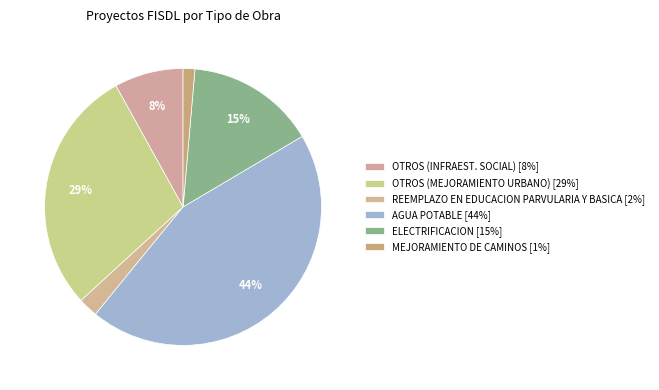

Rank the categories by value from highest to lowest.

AGUA POTABLE, OTROS (MEJORAMIENTO URBANO), ELECTRIFICACION, OTROS (INFRAEST. SOCIAL), REEMPLAZO EN EDUCACION PARVULARIA Y BASICA, MEJORAMIENTO DE CAMINOS